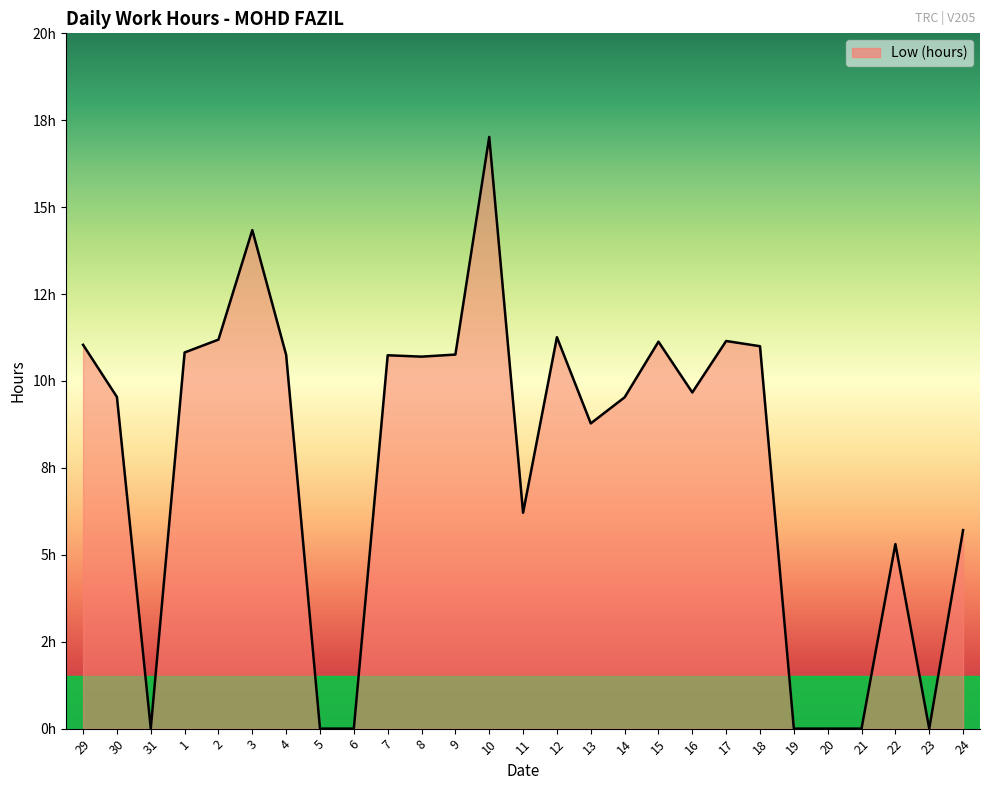

What is the label of the 1st point from the left?

29